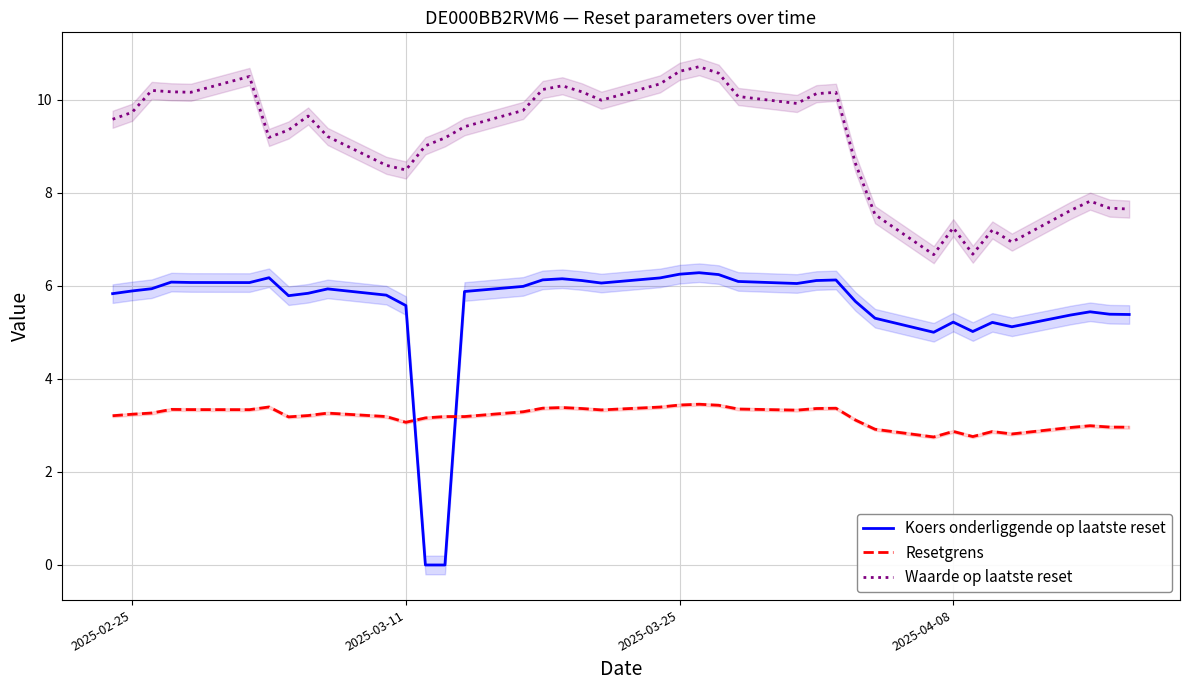

Which series has the widest spread of values?

Koers onderliggende op laatste reset